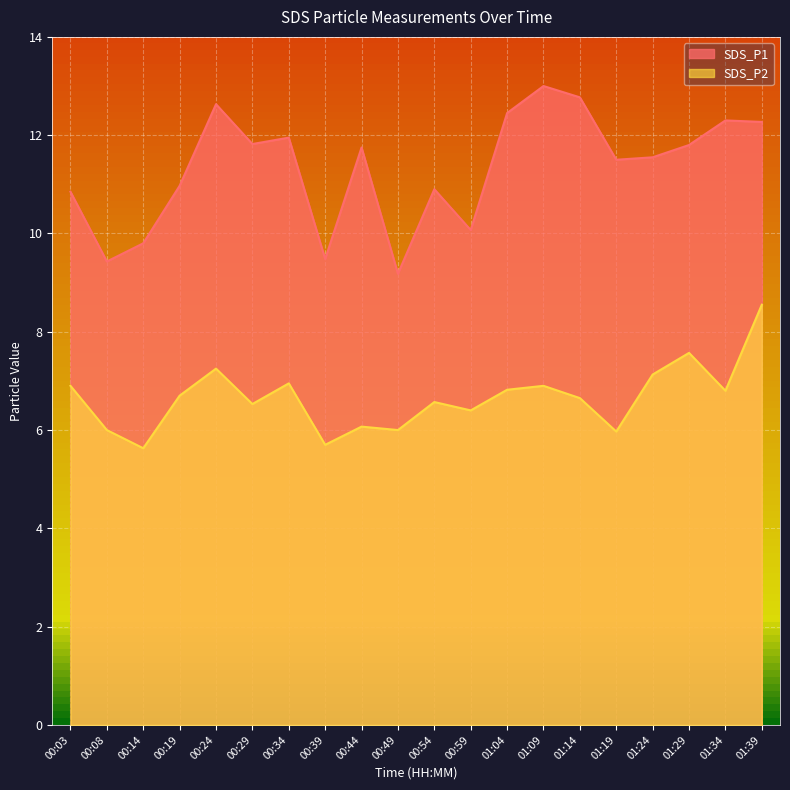

What is the smallest value displayed?

5.6